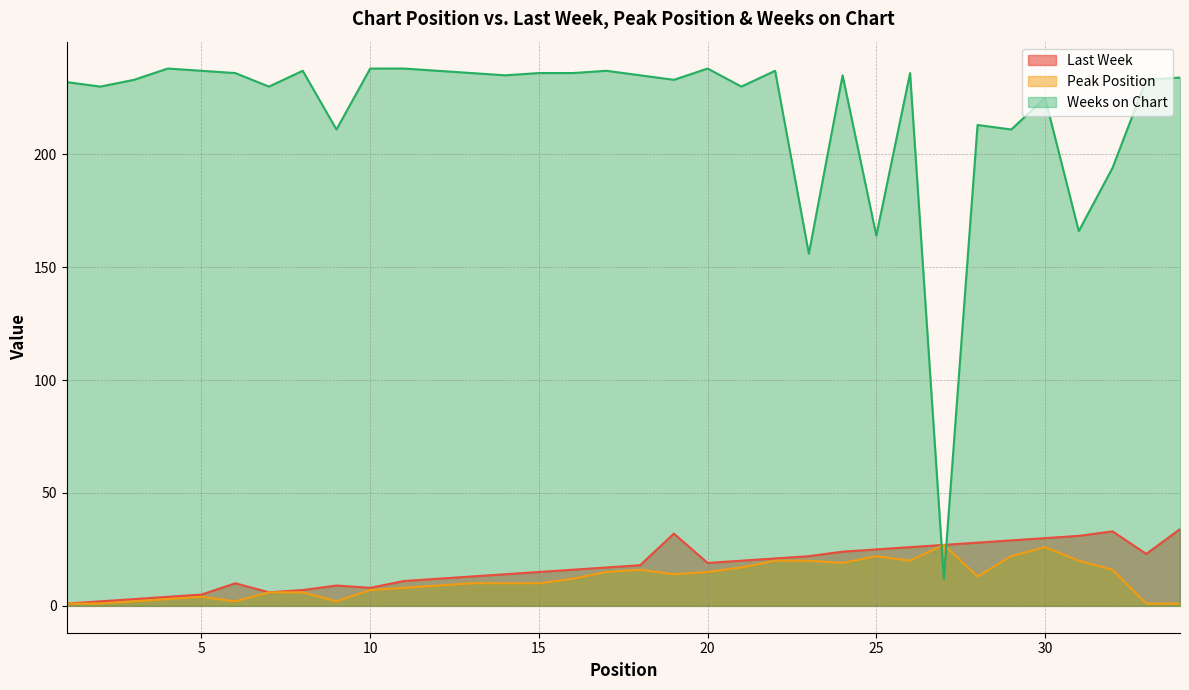

What is the approximate value of Last Week at 21, to the nearest 10?

20